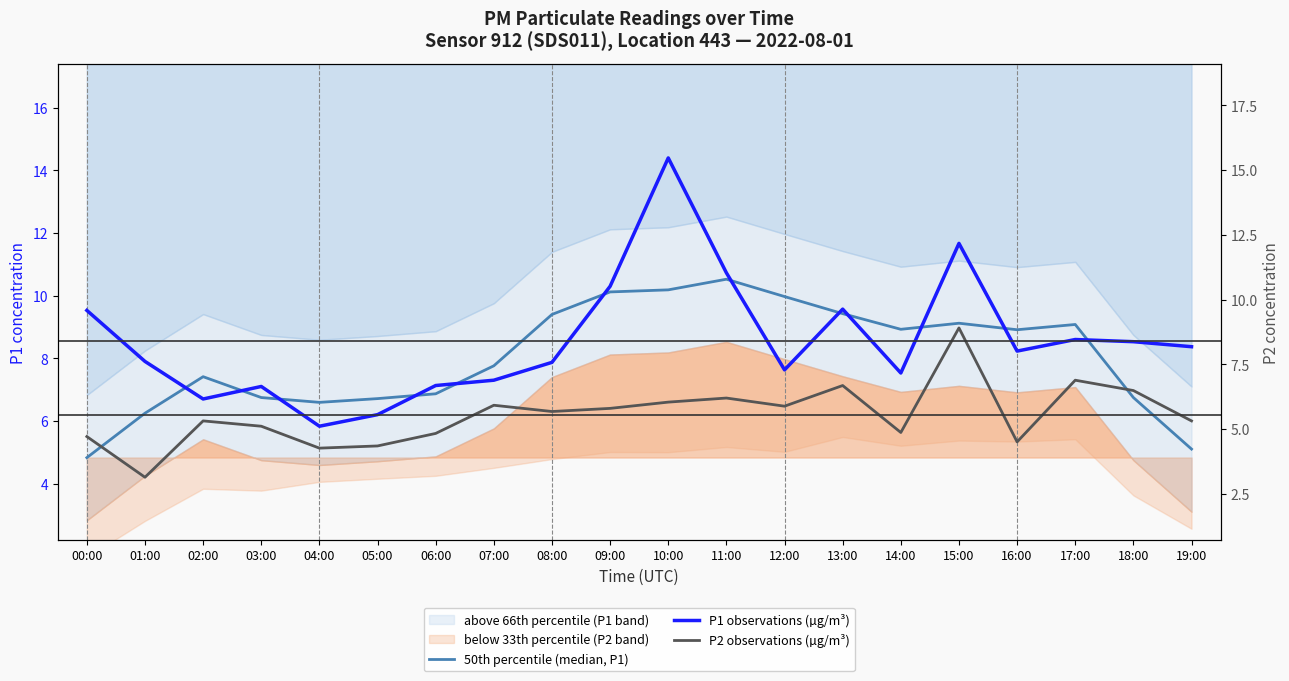

At 16:00, list the series in order from largest to smallest.

50th percentile (median, P1), P1 observations (µg/m³), P2 observations (µg/m³)